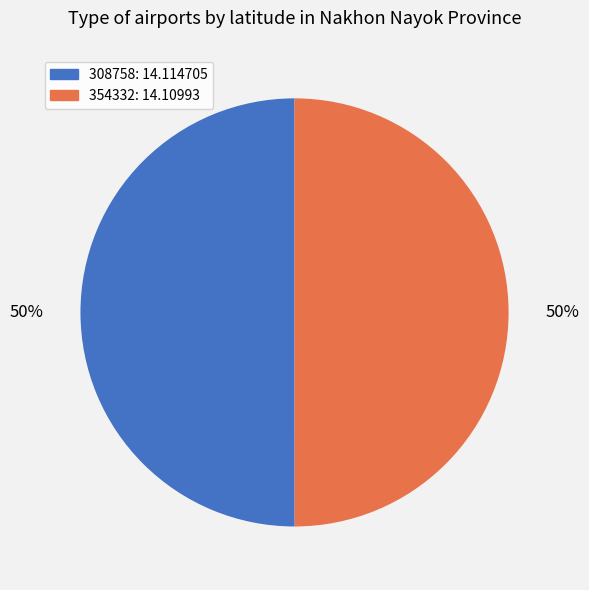

What percentage is the 354332 slice, to the nearest percent?

50%